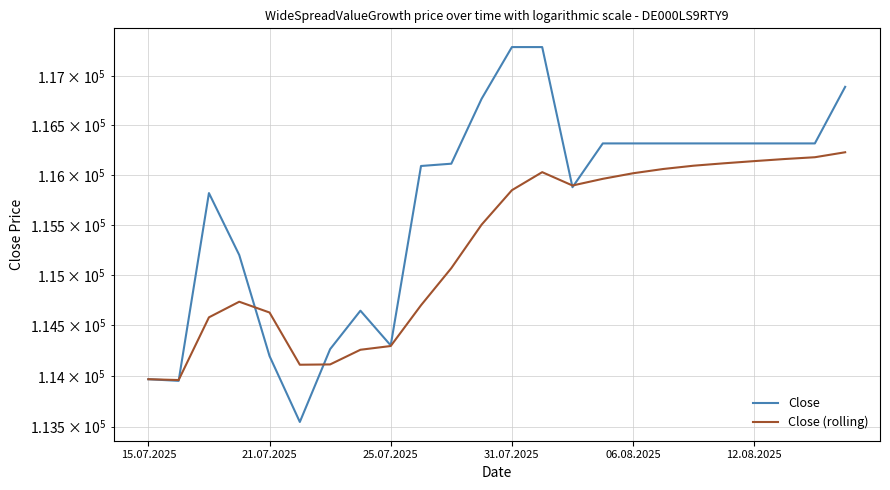

In Close, how many points are higher than both neighbors (excluding endpoints)?

2